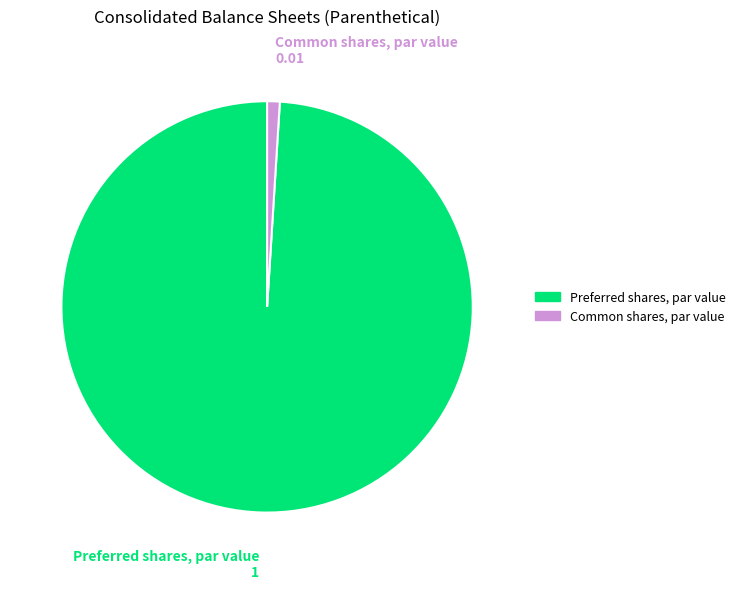

How many slices are in this pie chart?

2